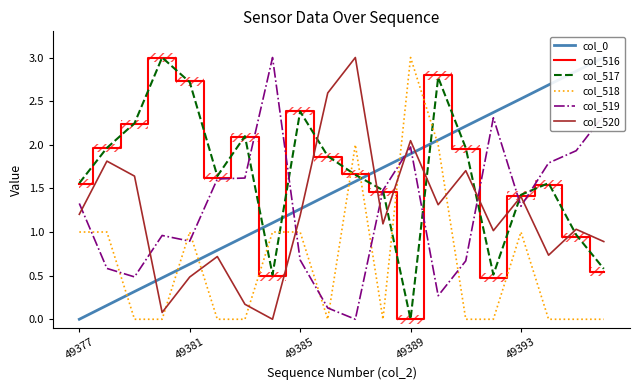

Which series ends up on top after the final intersection of col_520 and col_518?

col_520